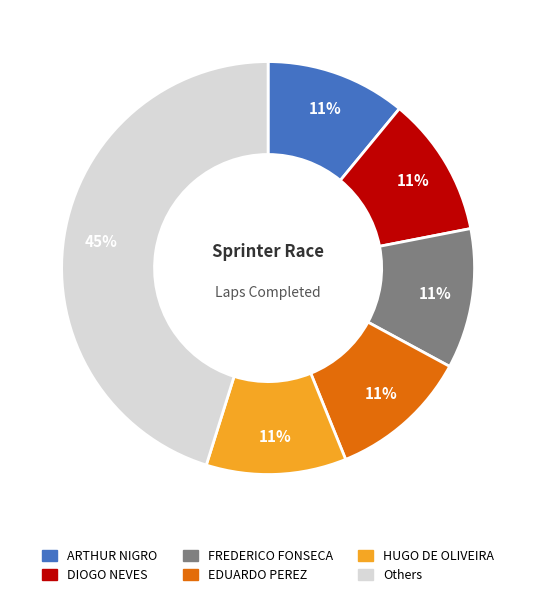

To the nearest percent, what is the difference between the largest and smallest slice percentages?

34%